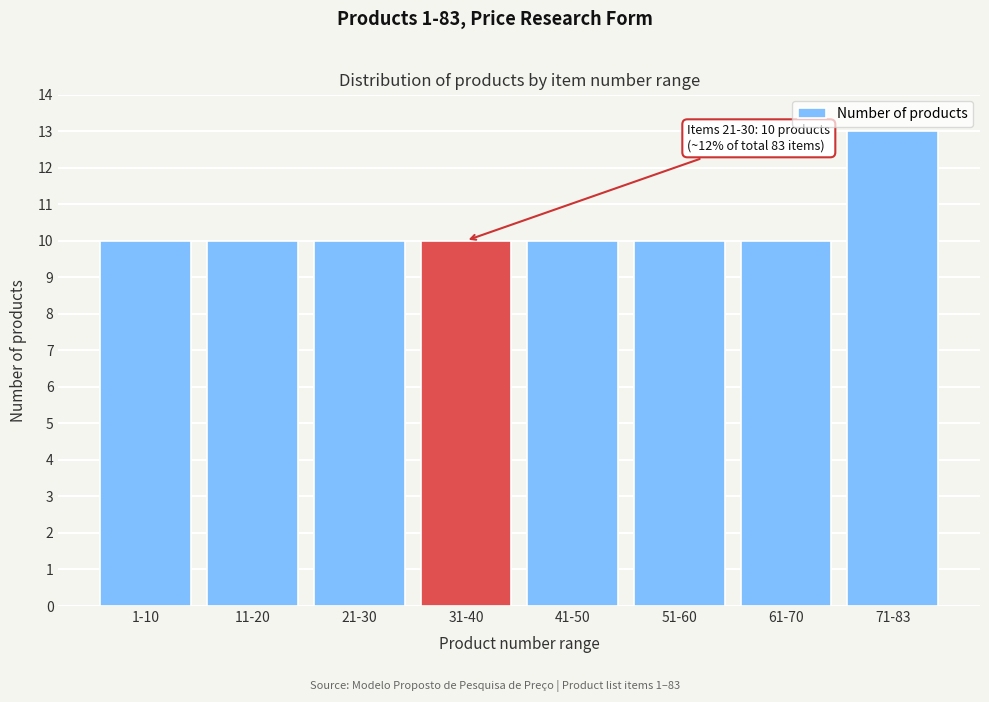

Reading right to left, extract all data points from this chart.

71-83=13	61-70=10	51-60=10	41-50=10	31-40=10	21-30=10	11-20=10	1-10=10